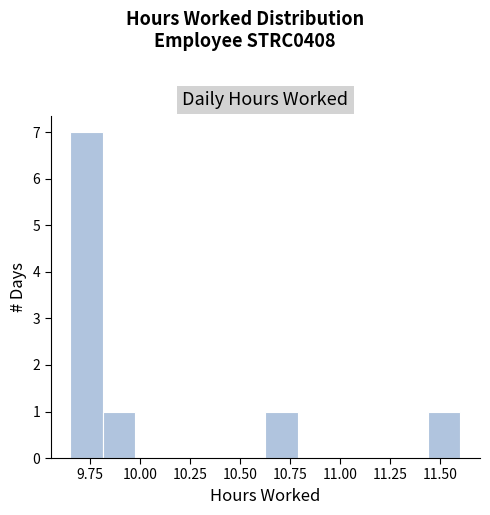

Read against the x-axis, roughly where is the centre of the tallest bar?

9.75